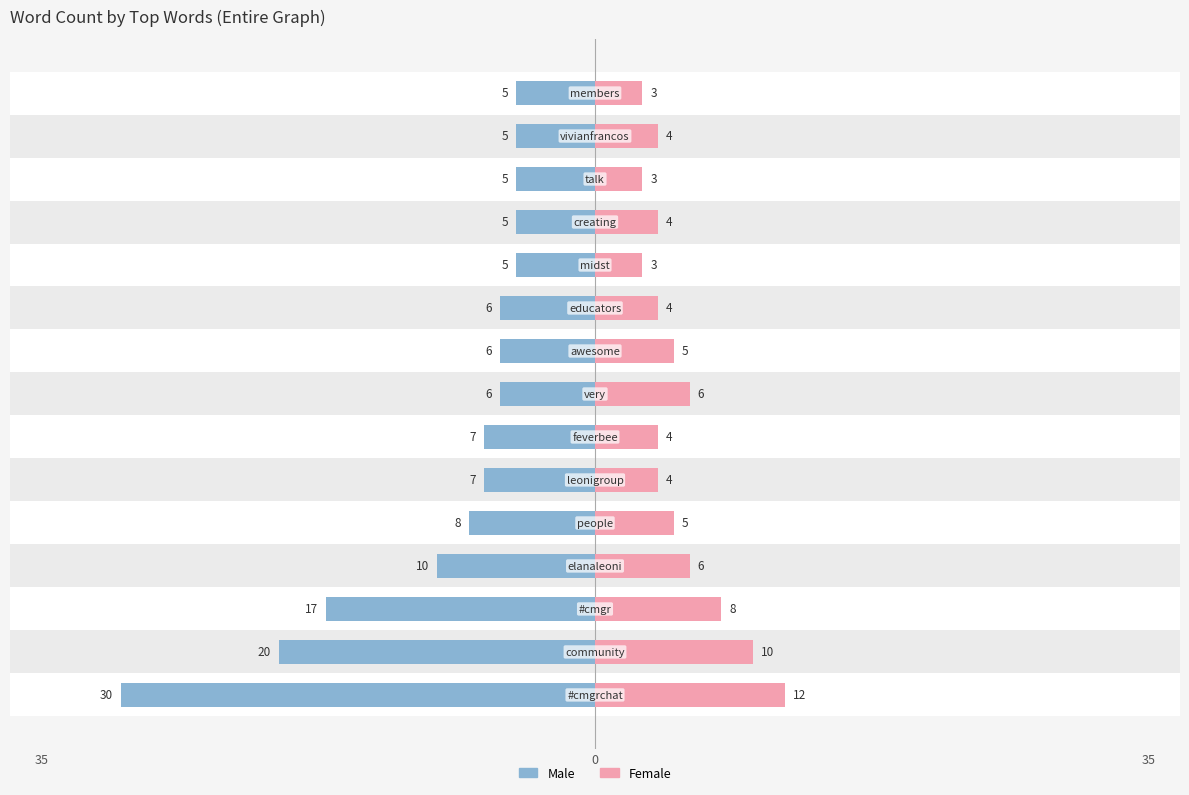

How many values in the Female series exceed 4?

7